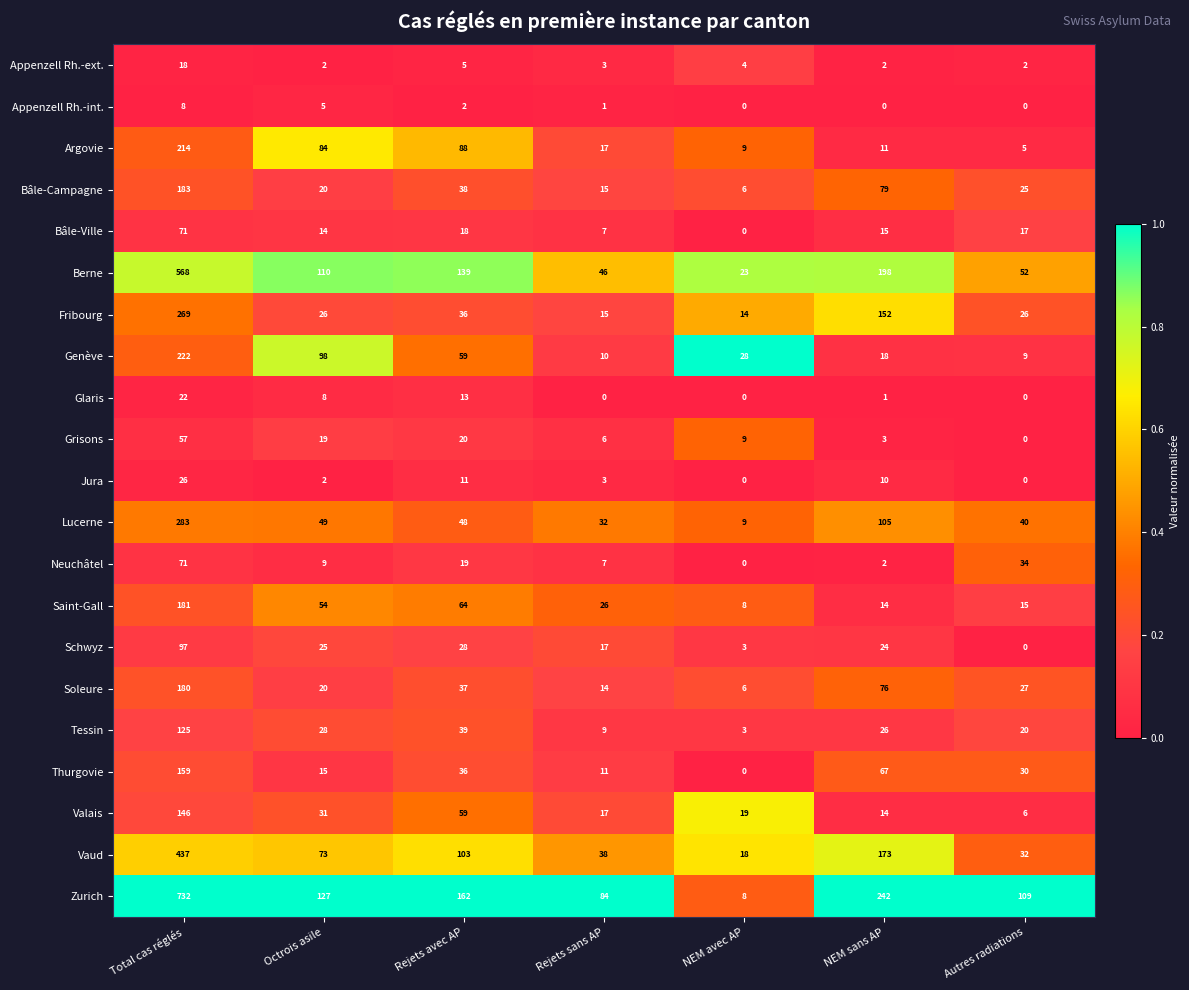

True or false: Fribourg has a value of 15 at Rejets sans AP.

True